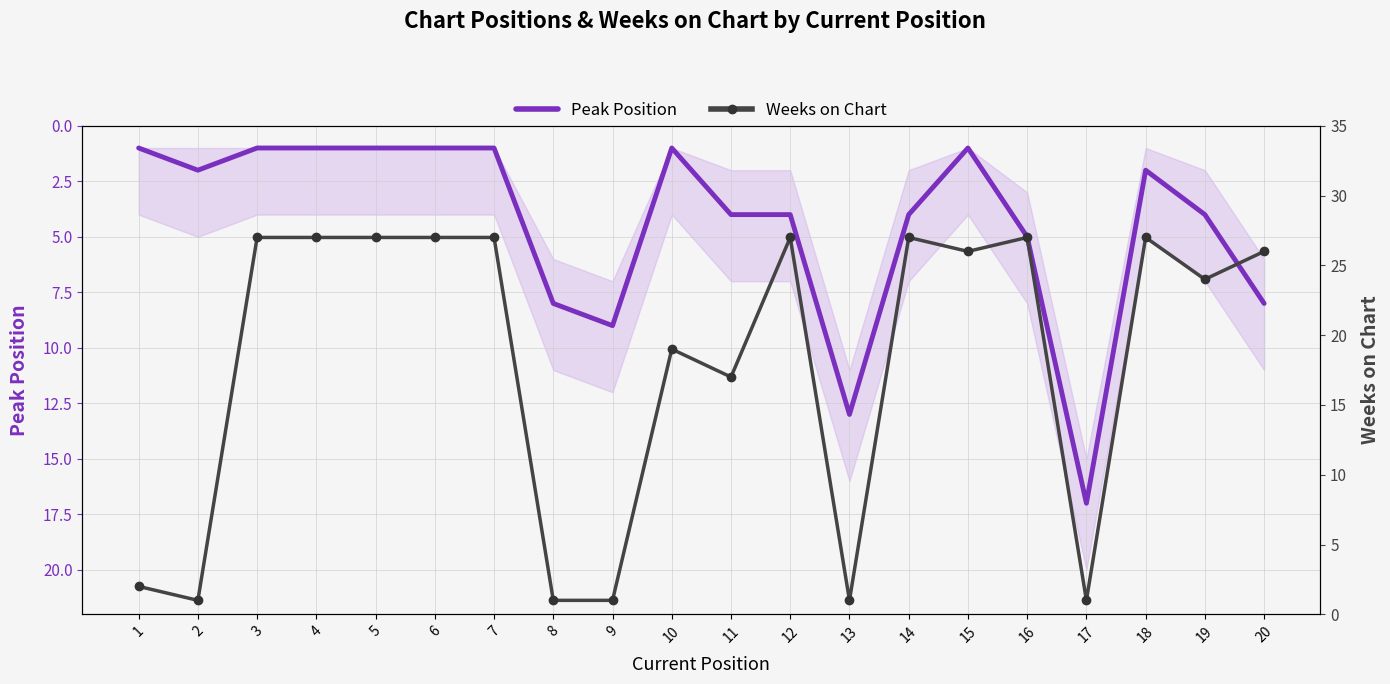

Reading left to right, extract all data points from this chart.

Peak Position: 1	2	1	1	1	1	1	8	9	1	4	4	13	4	1	5	17	2	4	8
Weeks on Chart: 2	1	27	27	27	27	27	1	1	19	17	27	1	27	26	27	1	27	24	26